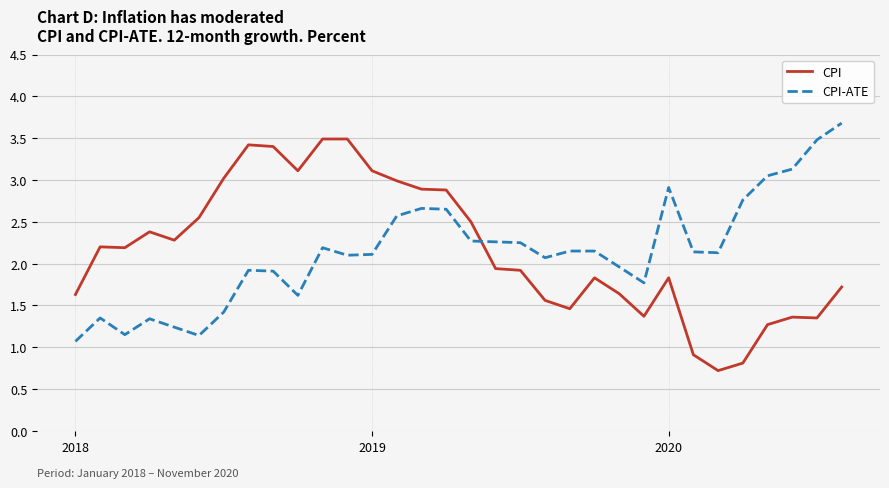

True or false: CPI-ATE and CPI cross at least once.

True